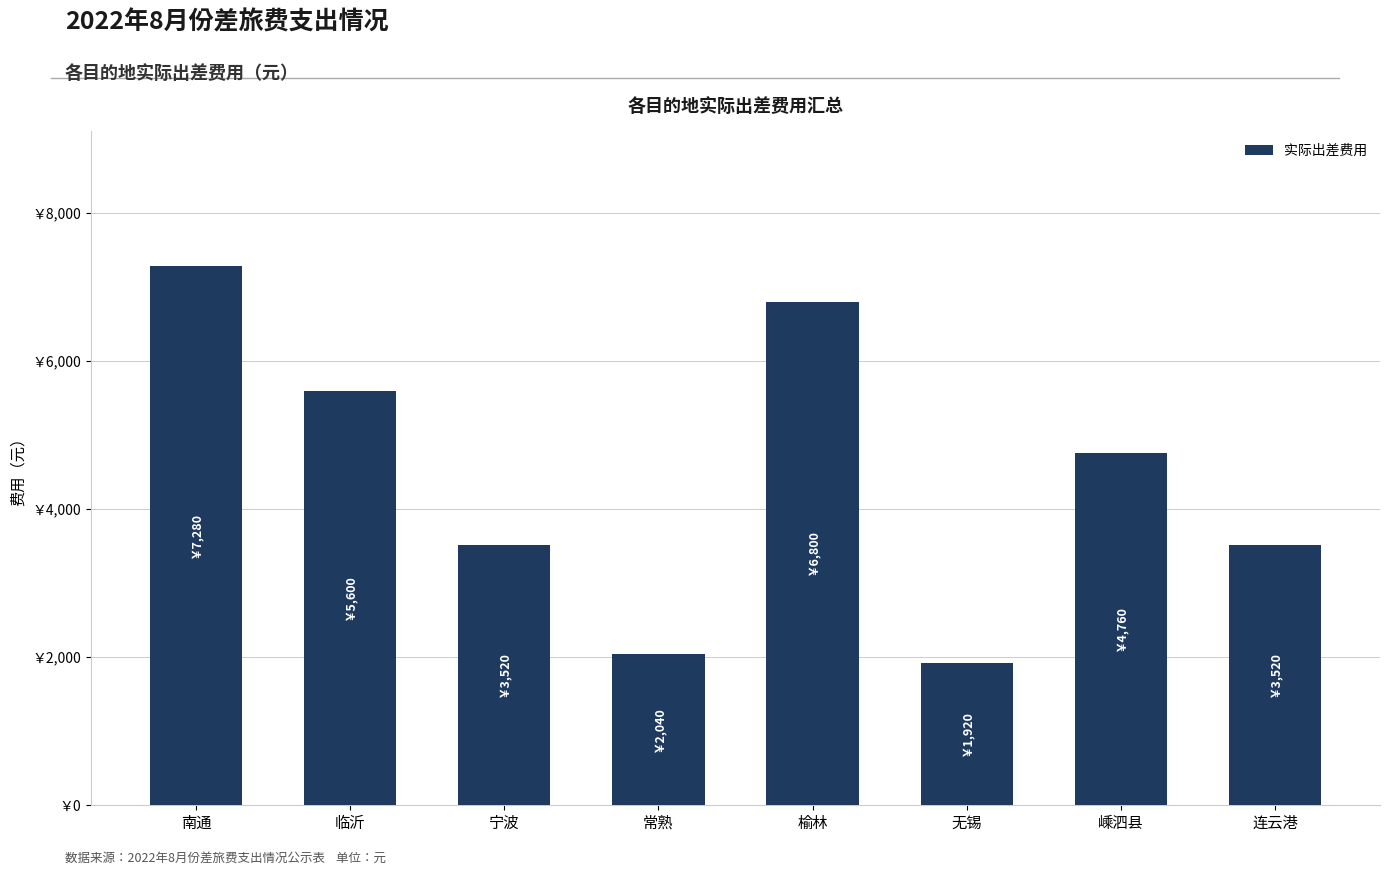

How many data points are above 4760?

3